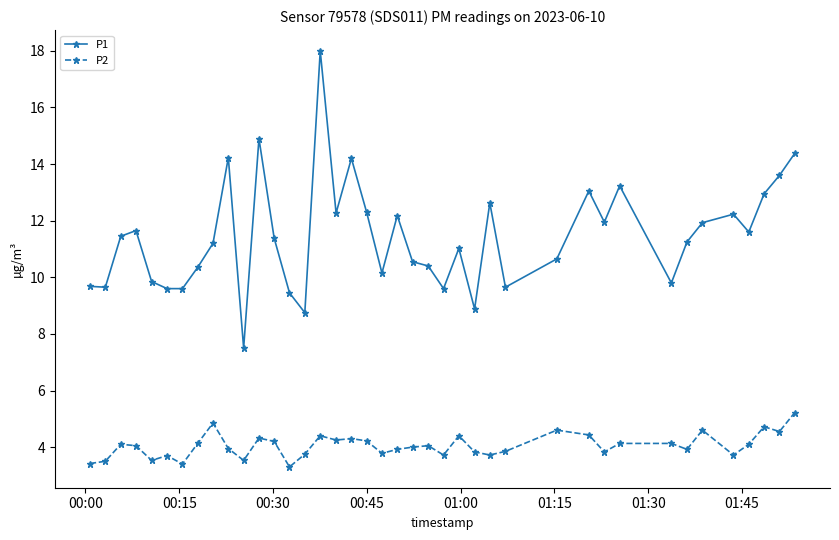

Which series has the largest total across all categories?

P1